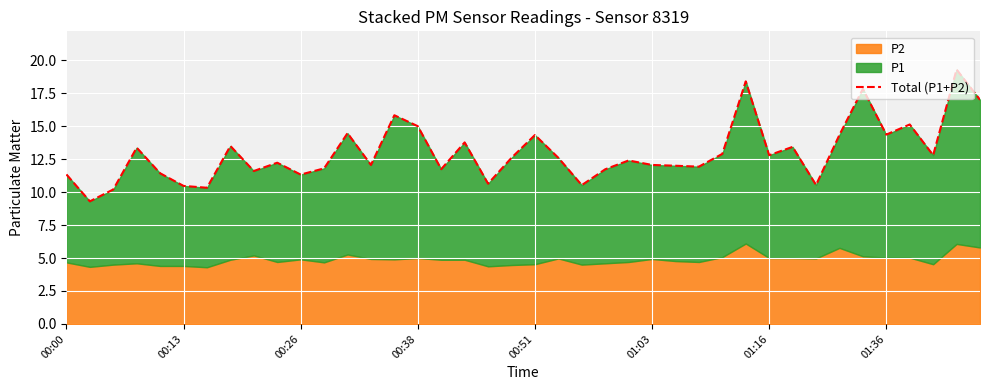

Rank the categories by value from highest to lowest.

38, 29, 34, 39, 14, 36, 15, 12, 35, 33, 20, 17, 01:36, 31, 00:38, 28, 30, 37, 19, 21, 24, 9, 13, 25, 26, 27, 11, 16, 23, 8, 00:51, 00:00, 10, 18, 32, 22, 01:03, 01:16, 00:26, 00:13